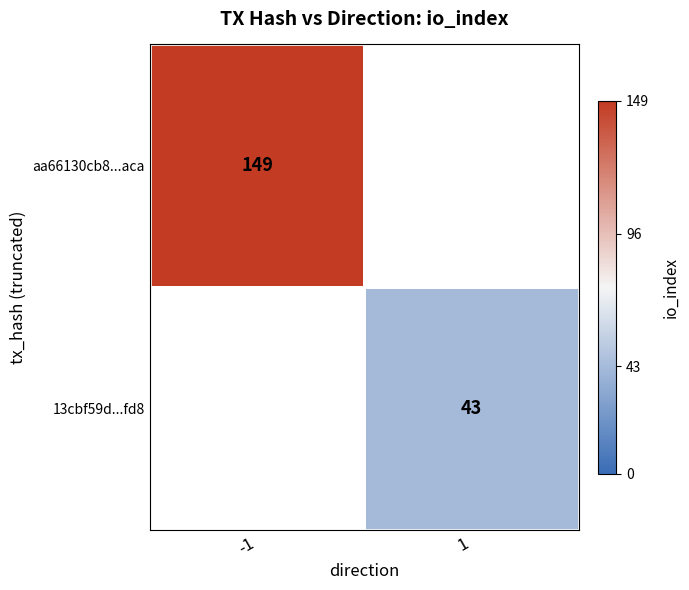

True or false: 13cbf59d...fd8 has a value of 43 at 1.

True